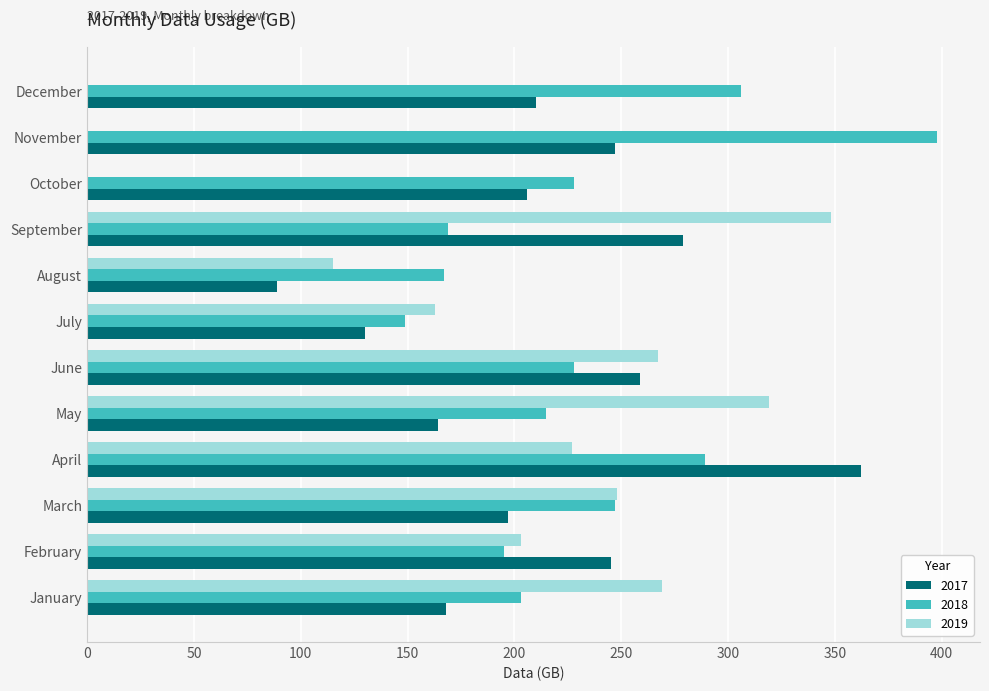

Which series changed the most between April and May?

2017